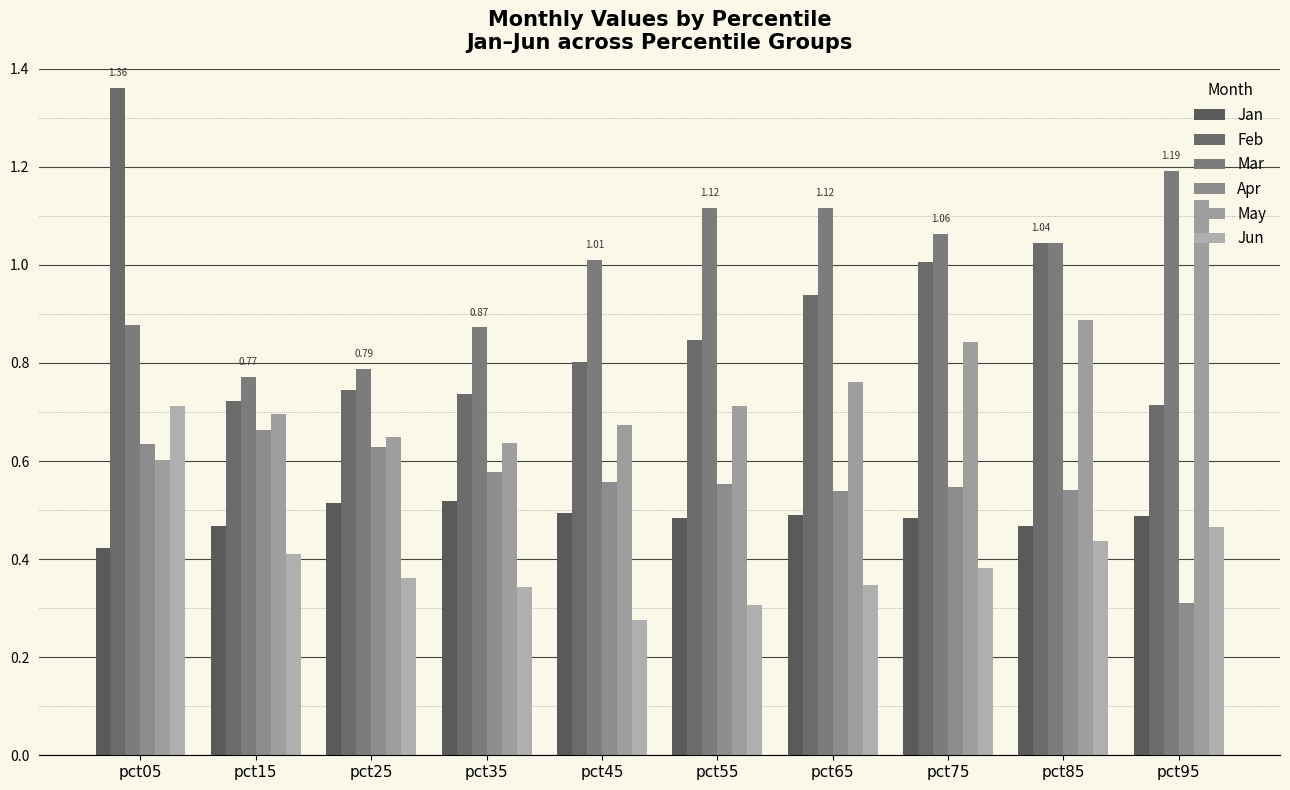

What is the smallest value displayed?

0.3